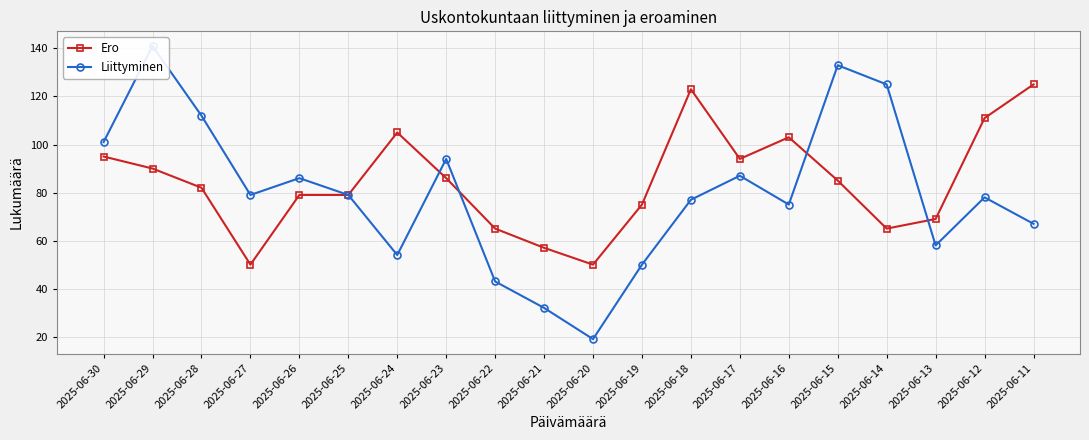

How many lines are shown in the chart?

2